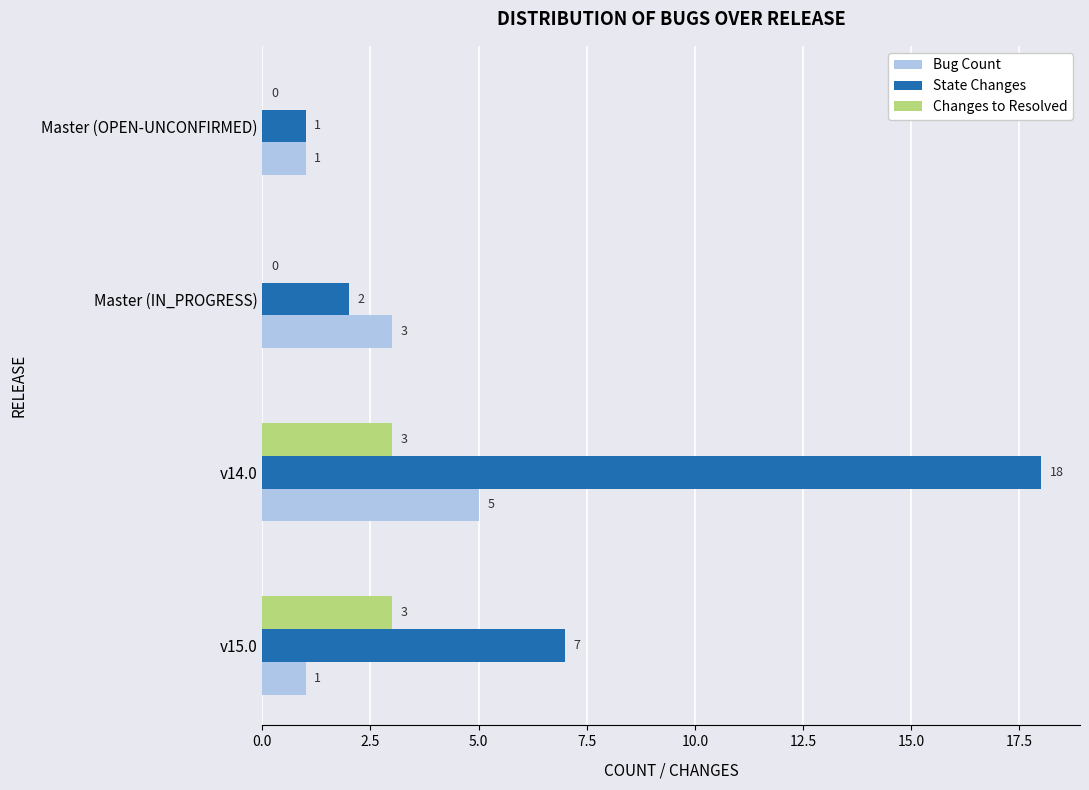

What is the sum of all Changes to Resolved values?

6